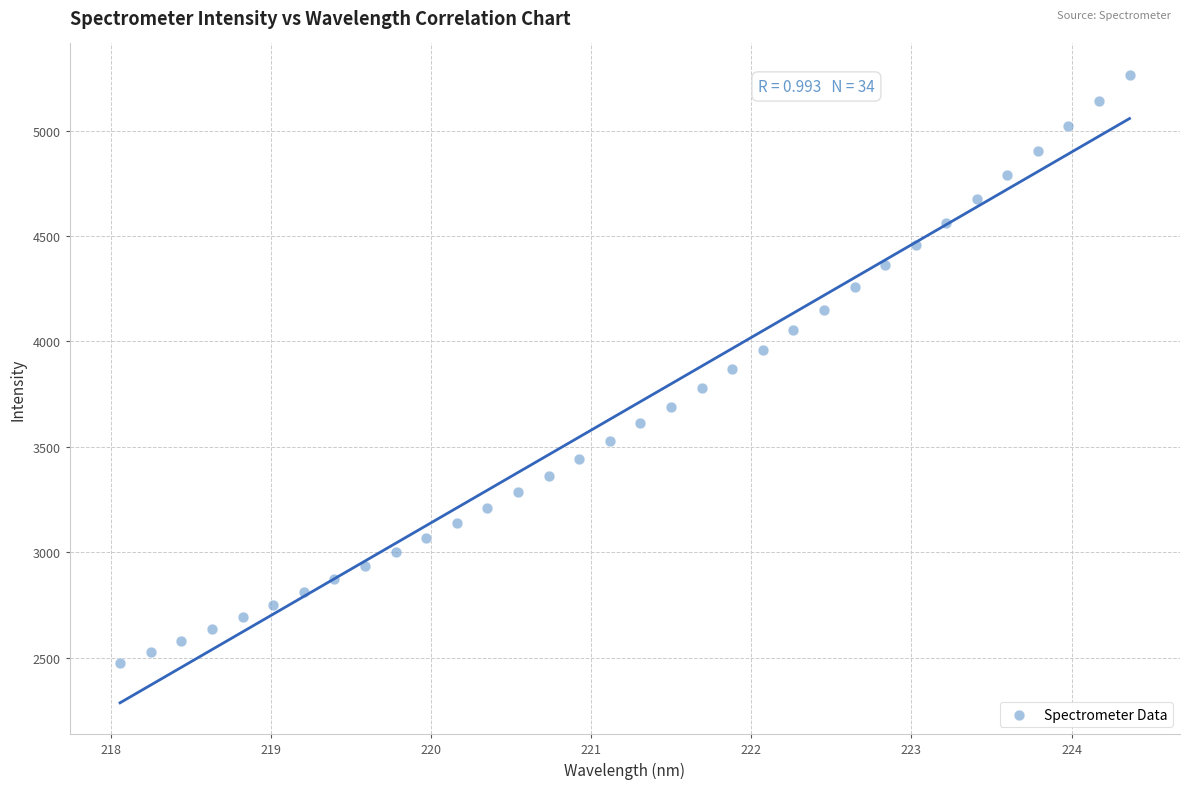

What is the range of X values (max minus min)?

6.3